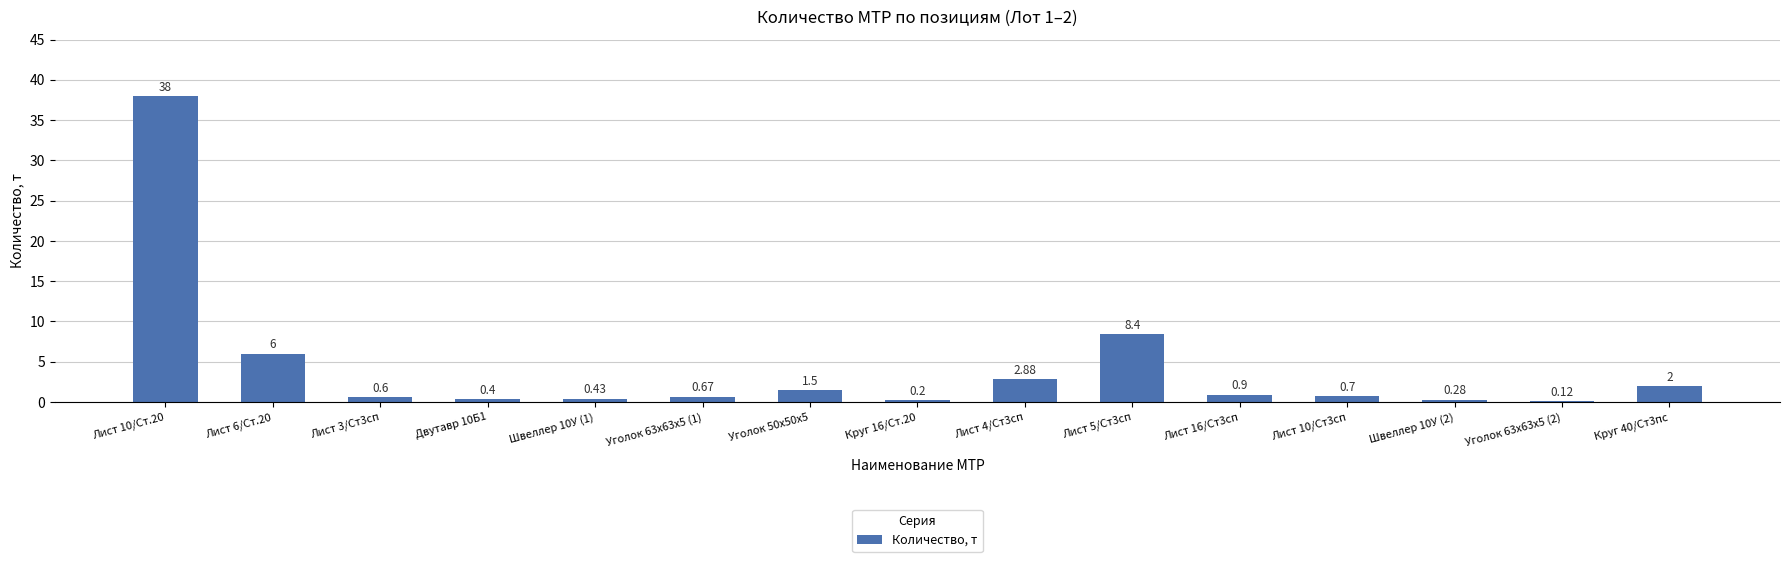

The value at Двутавр 10Б1 is 0.4. True or false?

True